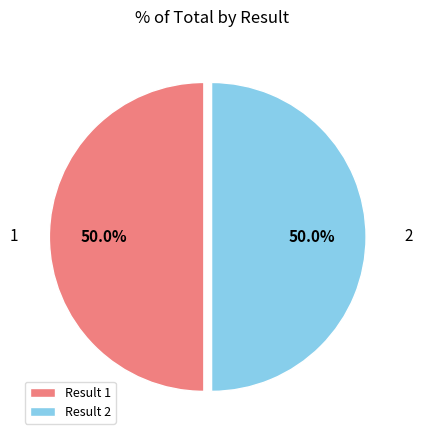

To the nearest percent, what is the combined percentage of 1 and 2?

100%